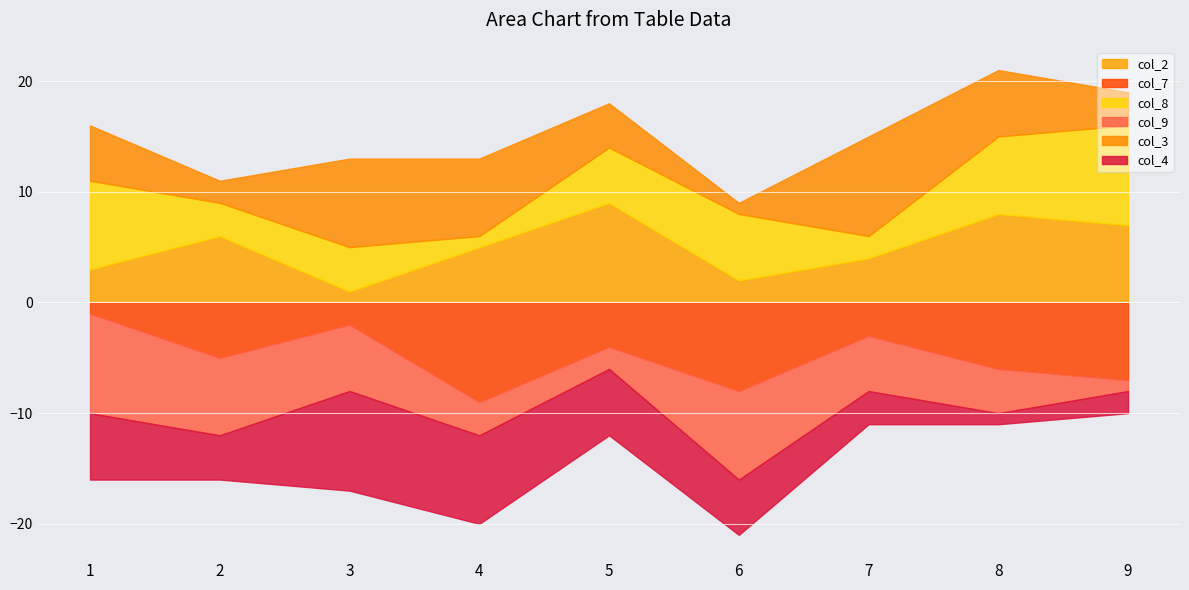

At which category does the chart reach its minimum across all series?

3